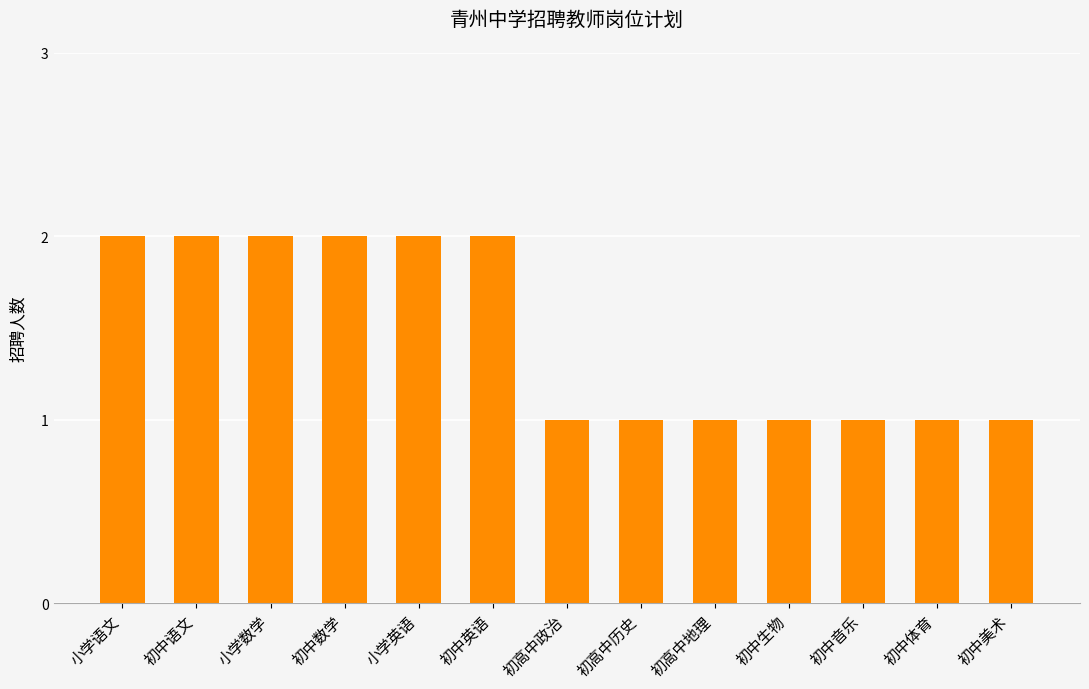

What is the label of the 12th bar from the right?

初中语文